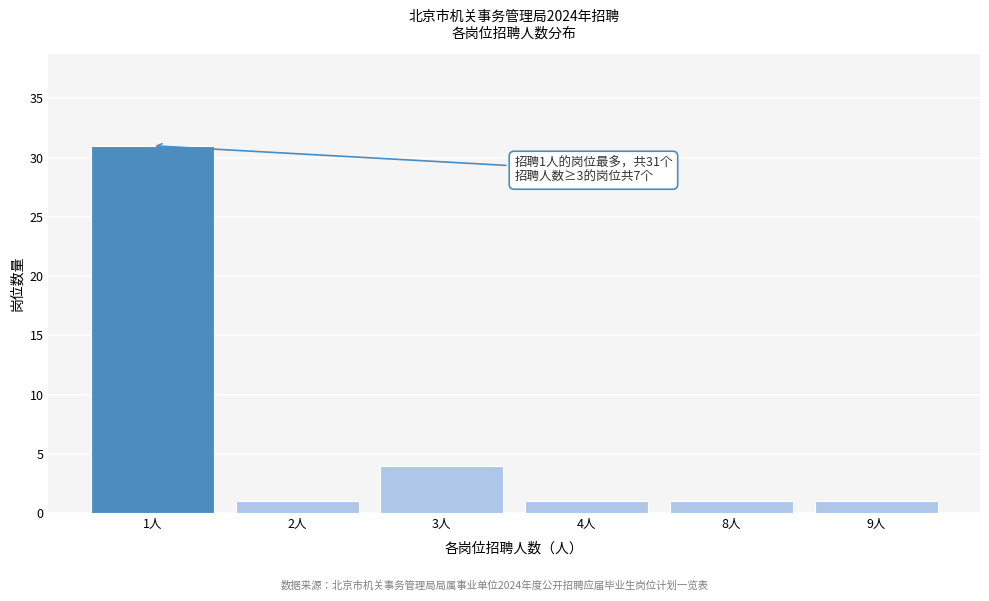

Reading right to left, extract all data points from this chart.

1	1	1	4	1	31